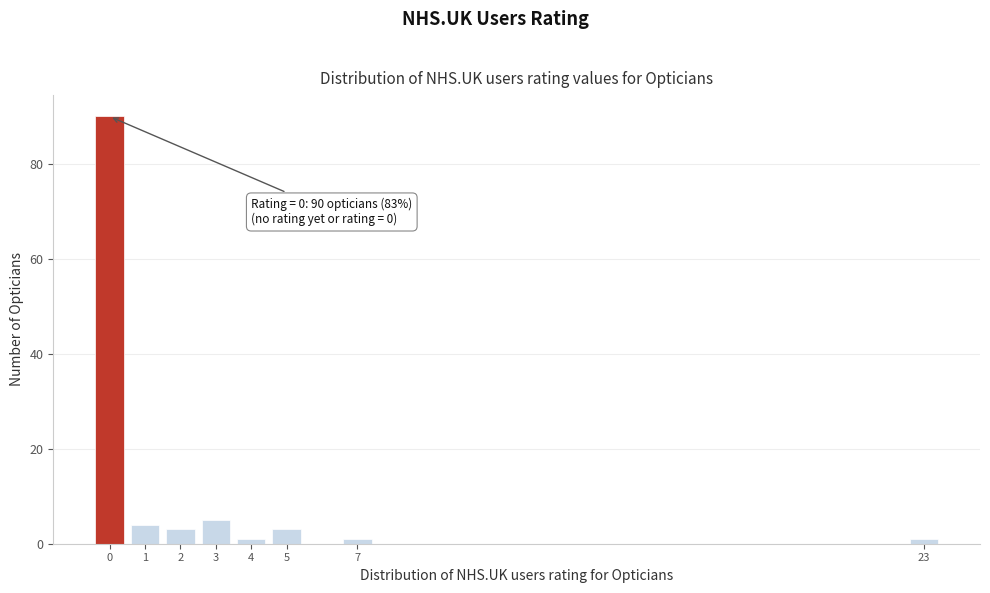

Reading left to right, list all the values displayed in this chart.

90	4	3	5	1	3	1	1